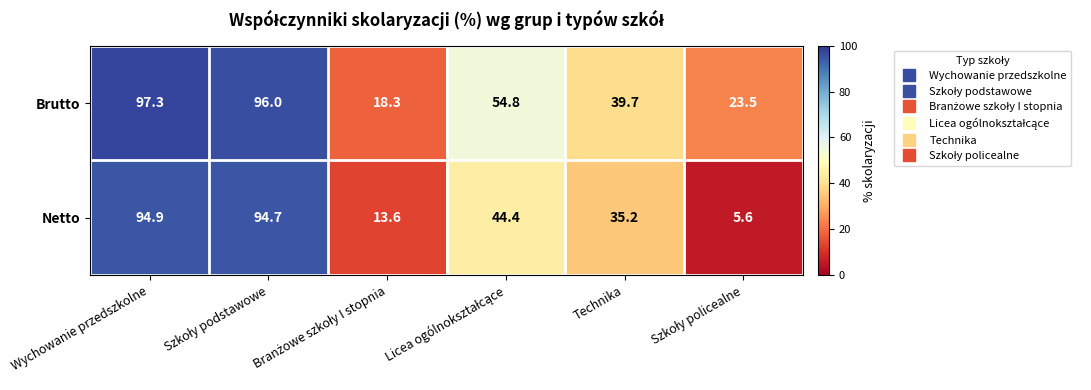

How many distinct data groups are displayed?

2